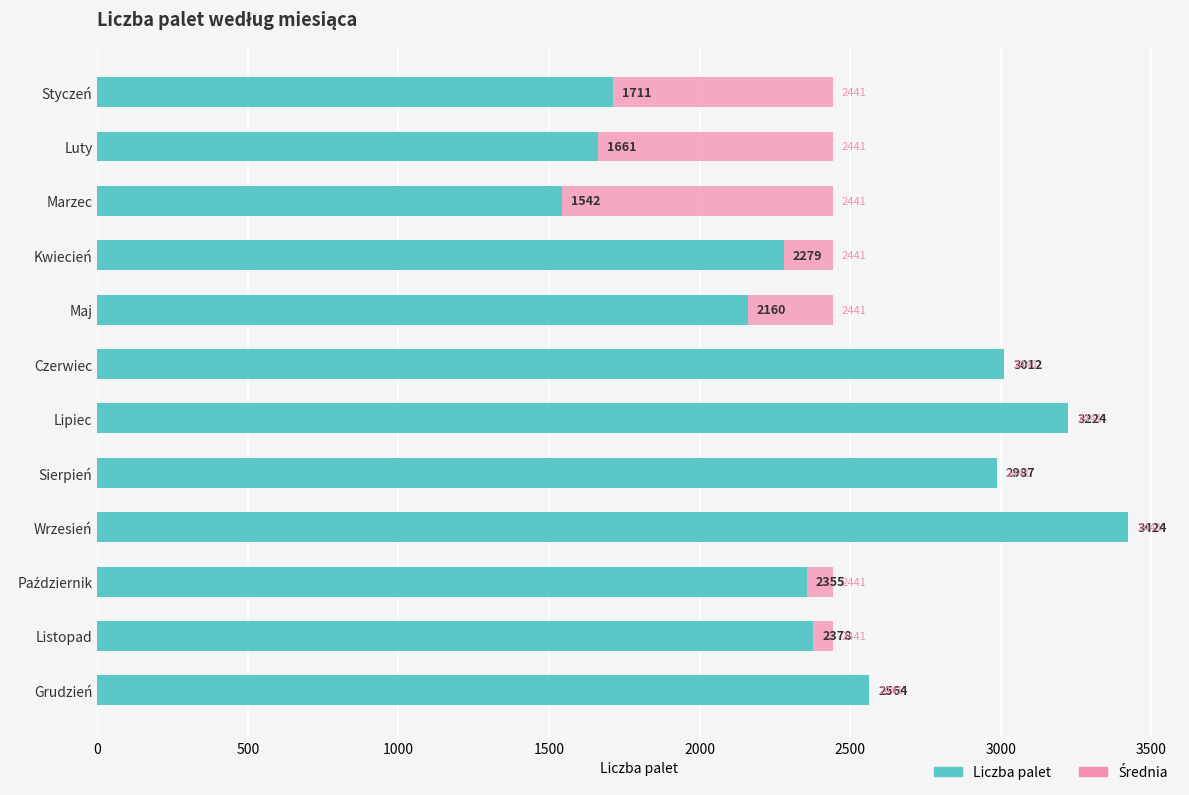

What is the value of the Liczba palet bar at the 2nd from the left?

1661.0